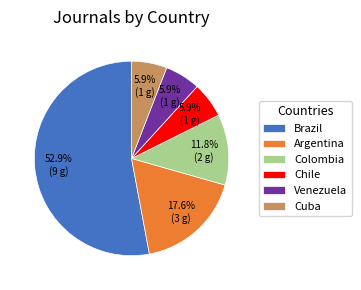

What is the ratio of the value at Brazil to the value at Venezuela?

9.0